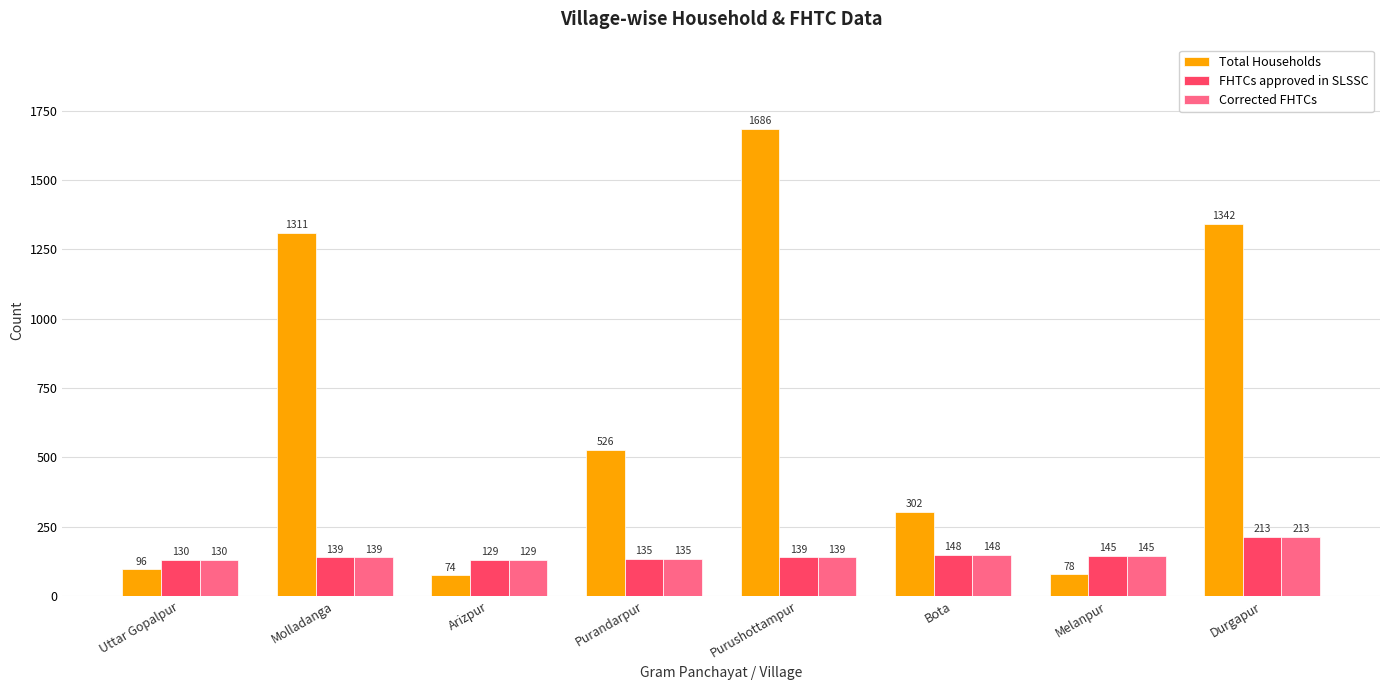

Rank the categories by Total Households value from lowest to highest.

Arizpur, Melanpur, Uttar Gopalpur, Bota, Purandarpur, Molladanga, Durgapur, Purushottampur